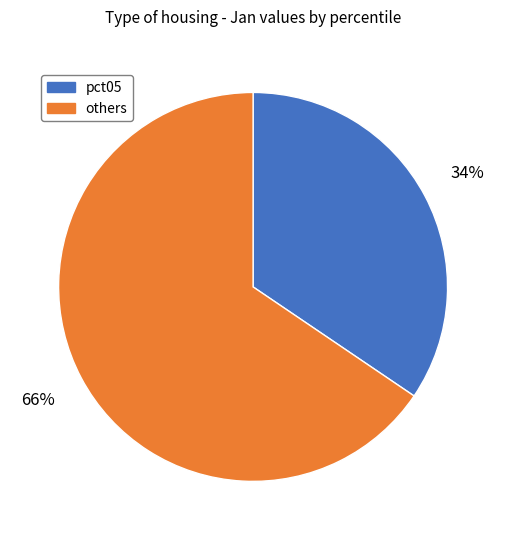

Rank the categories by value from highest to lowest.

others, pct05